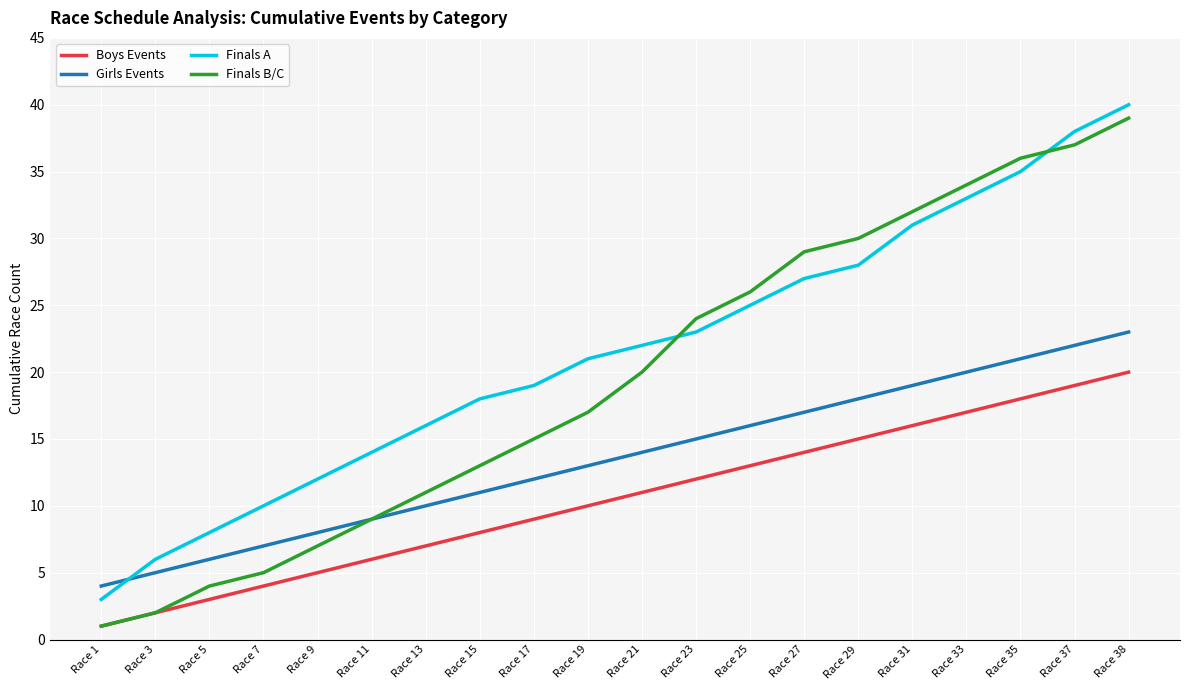

Is this an area chart (filled region under the line)?

No